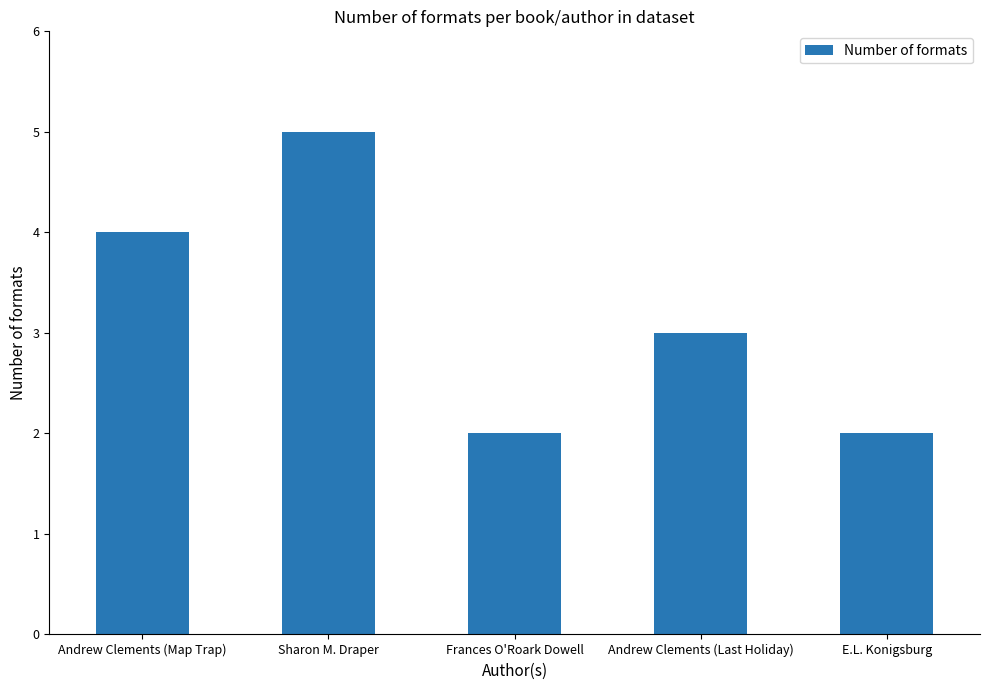

Are the bars grouped side by side (vs. stacked)?

No